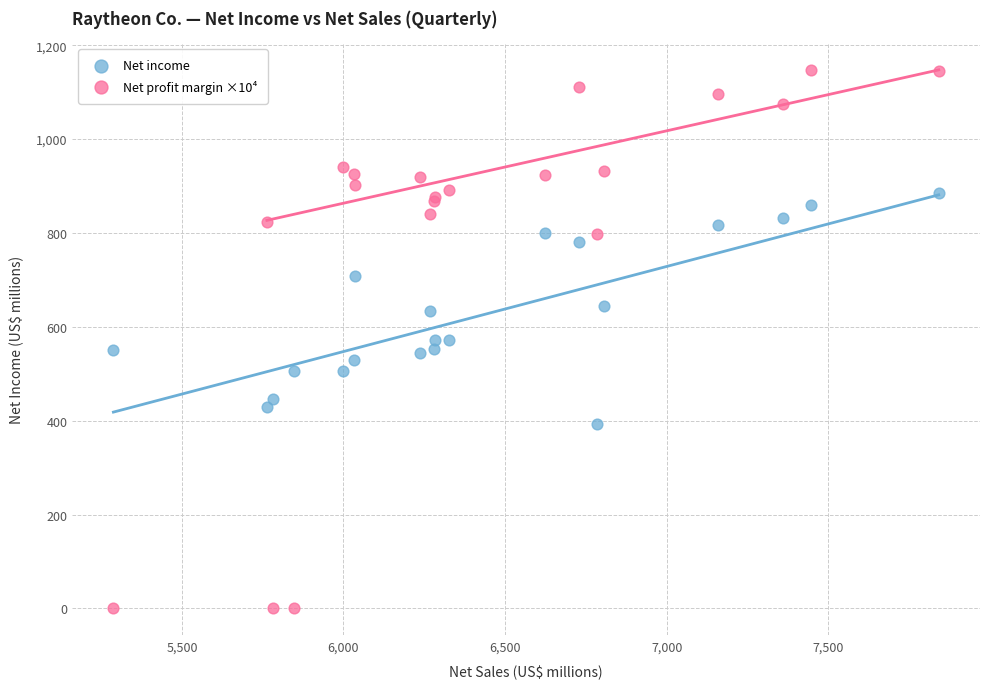

What are all the series names shown in the legend?

Net income, Net profit margin ×10⁴